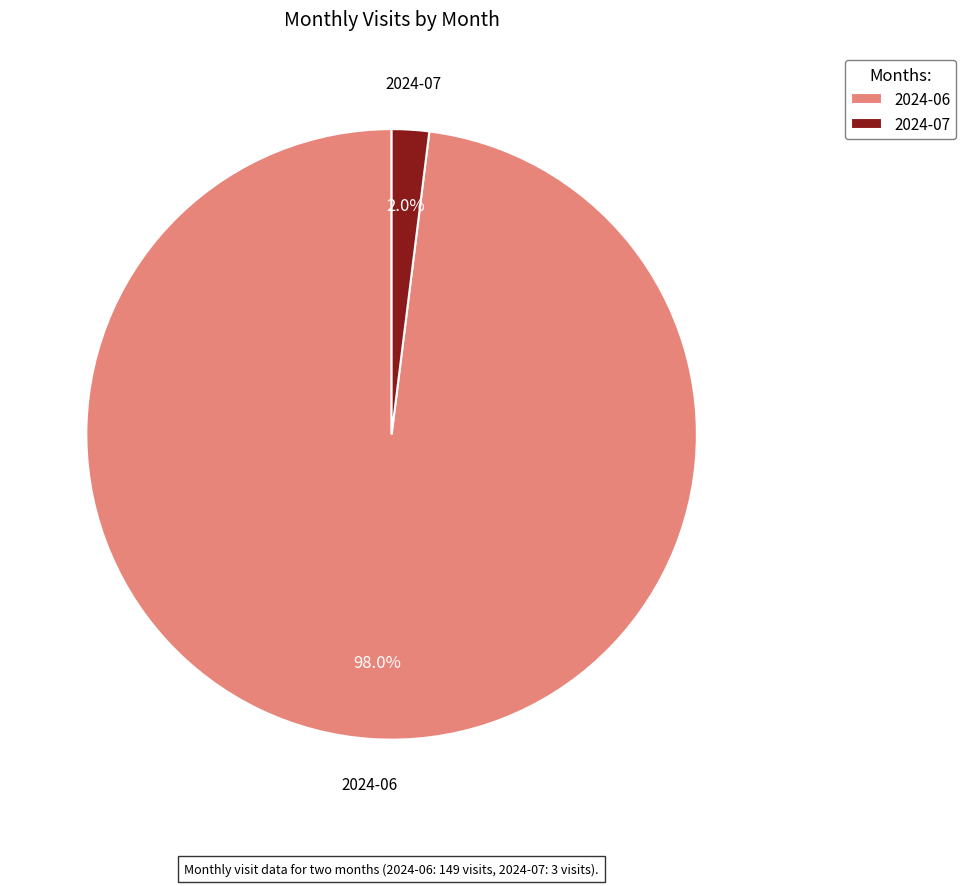

The 2024-07 slice represents 2% of the pie. True or false?

True